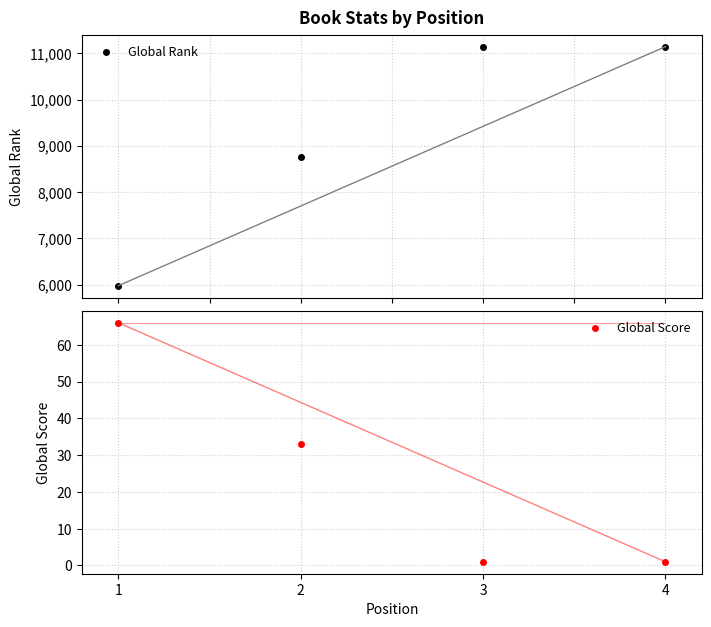

The Global Score series shows 45 at 2. True or false?

False